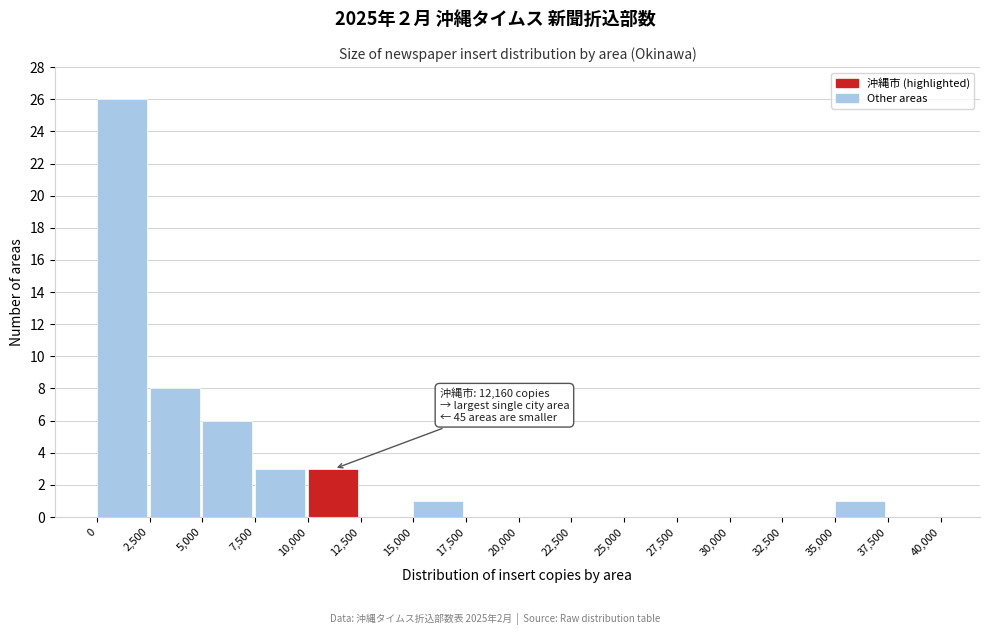

Over which range of the x-axis is the bar tallest?

0 to 2,500